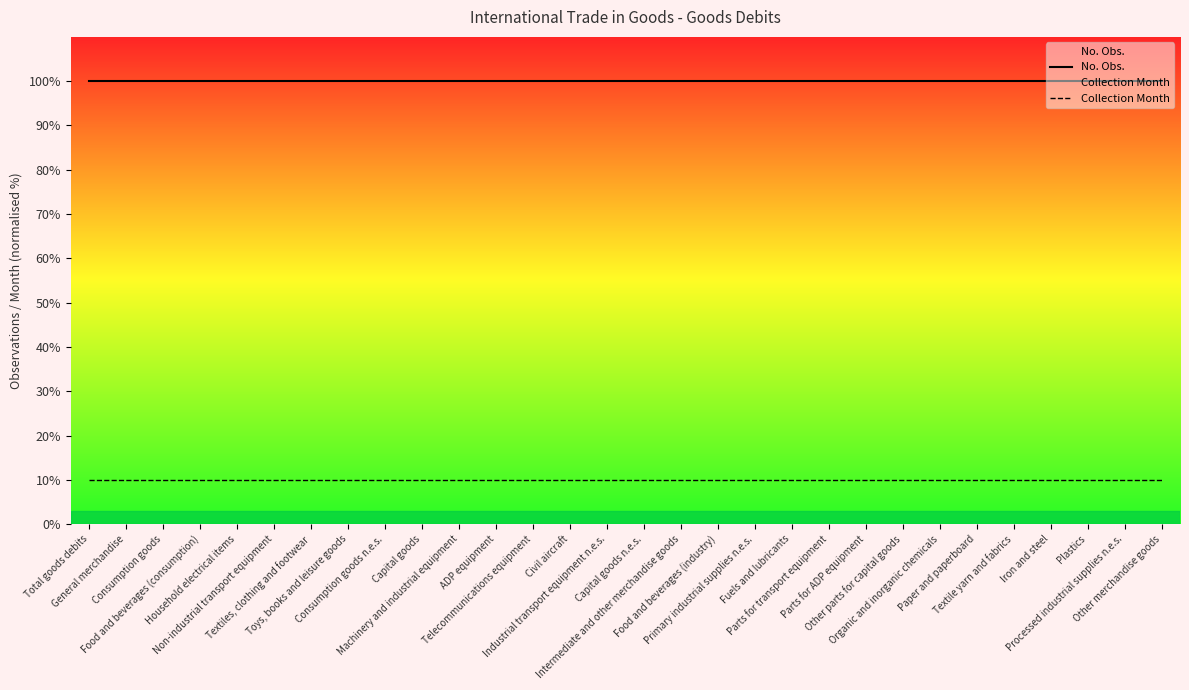

What is the value of the Collection Month point at the 23rd from the left?

10